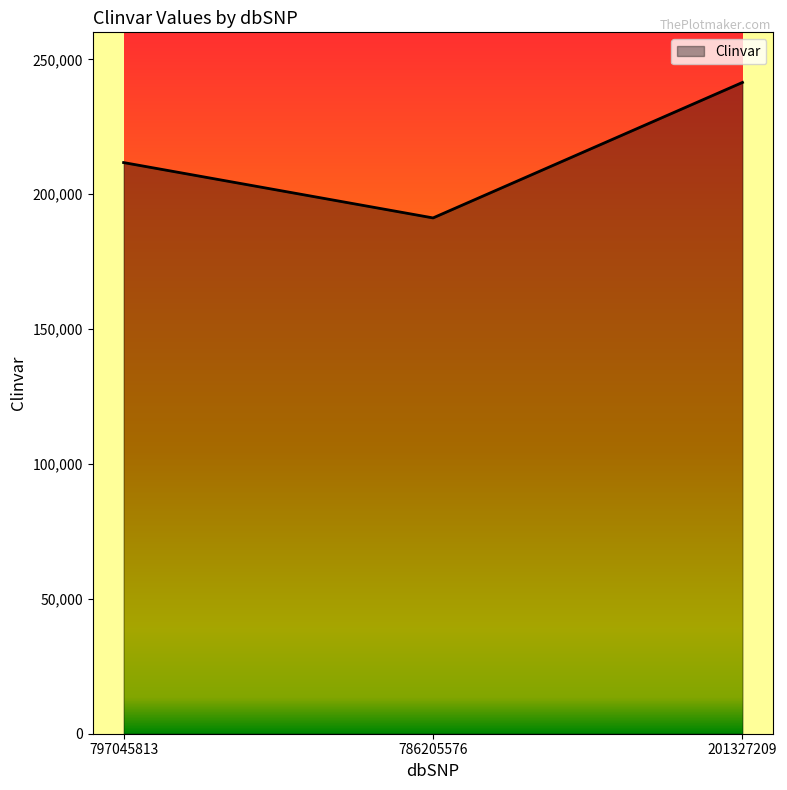

How many categories are shown in the chart?

3